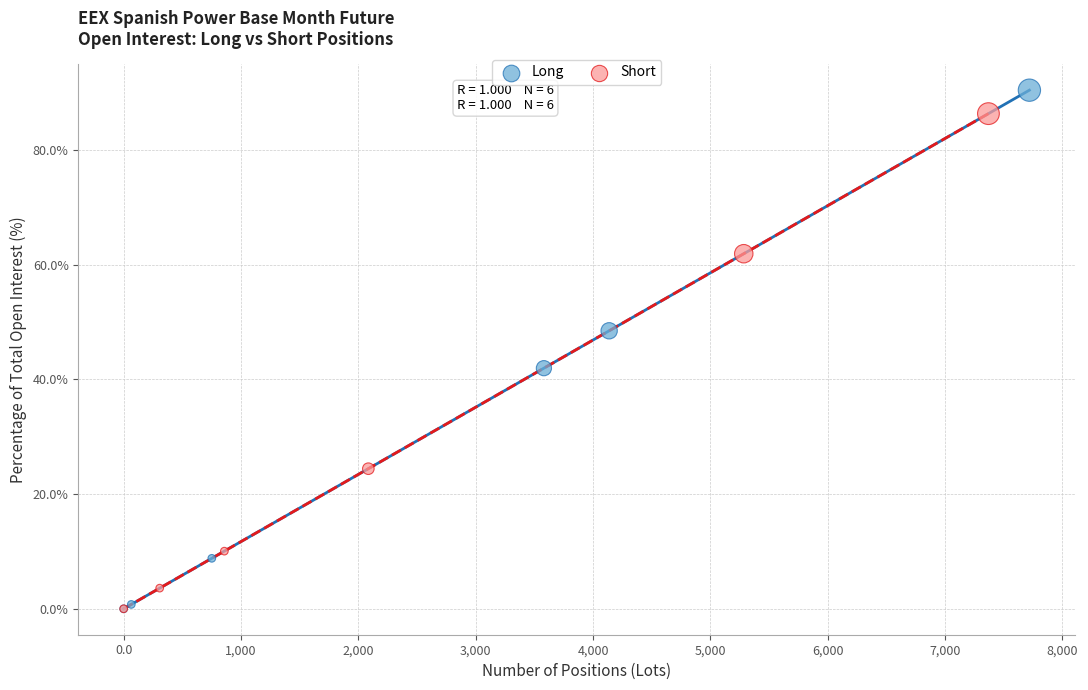

Which series contains the highest Y value?

Long